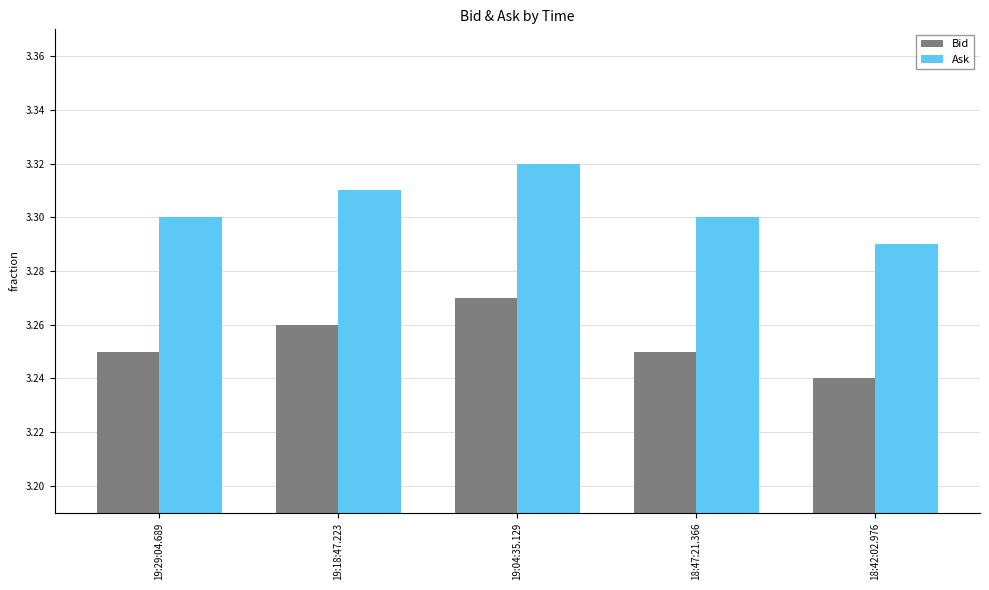

Count the number of categories in the chart.

5